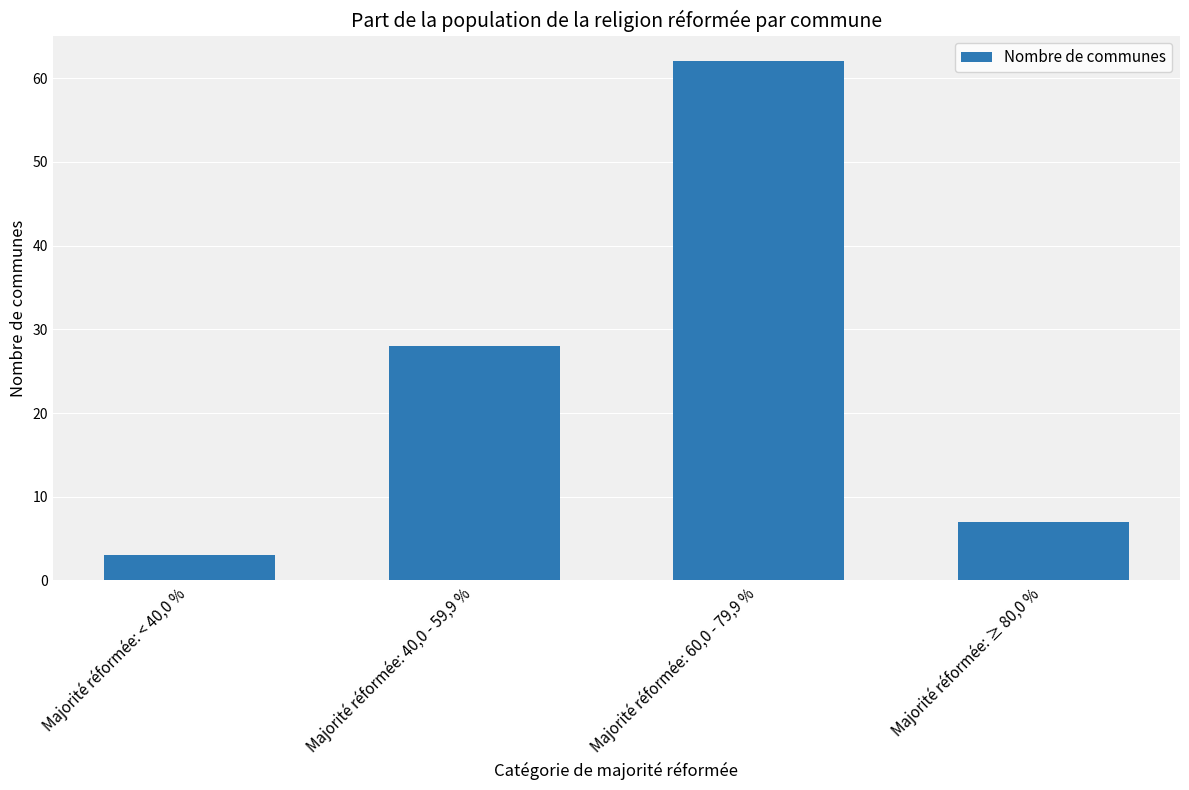

Is it true that the value at Majorité réformée: 40,0 - 59,9 % is 28?

True